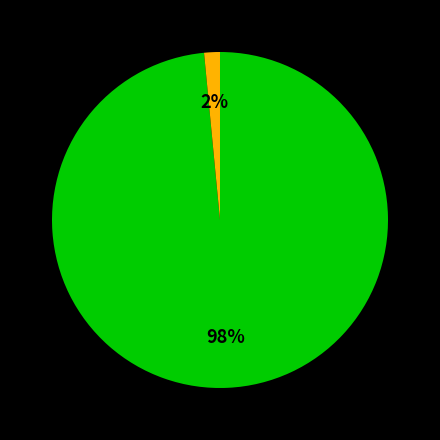

To the nearest percent, what is the average slice percentage?

33%